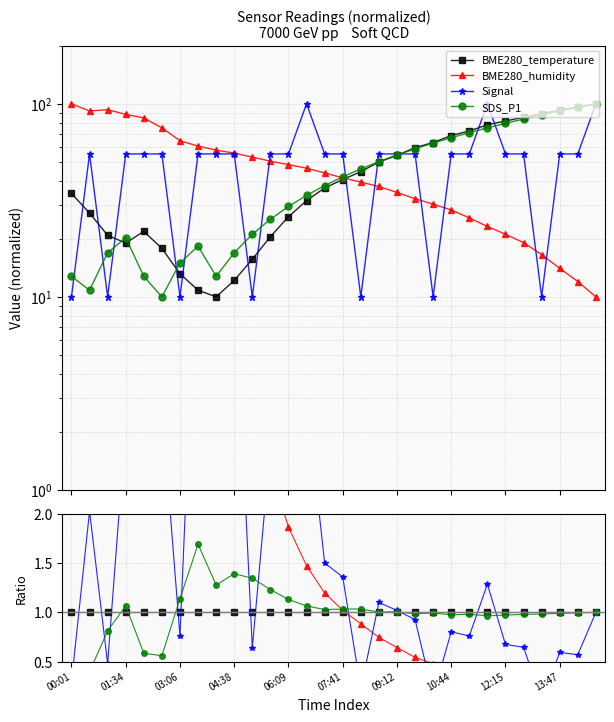

What are all the series names shown in the legend?

BME280_temperature, BME280_humidity, Signal, SDS_P1